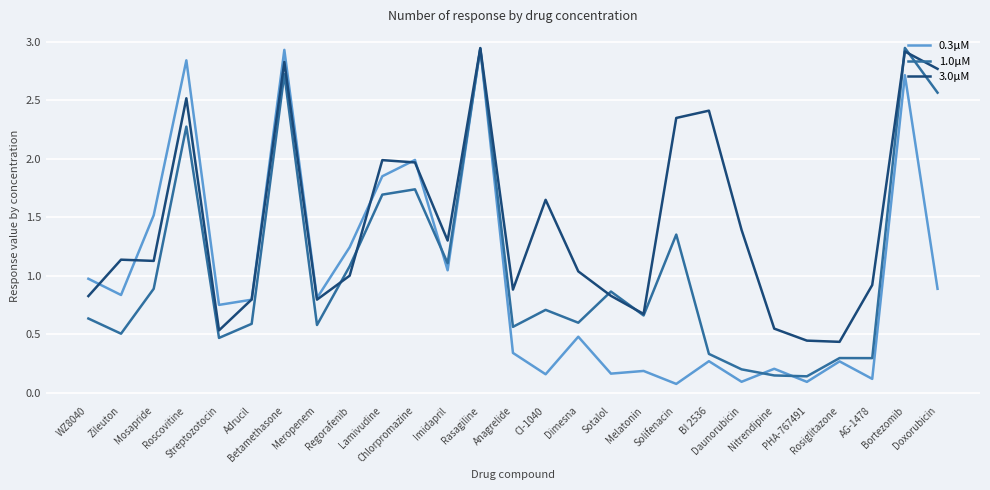

List the series in order of their overall mean, lowest first.

0.3μM, 1.0μM, 3.0μM